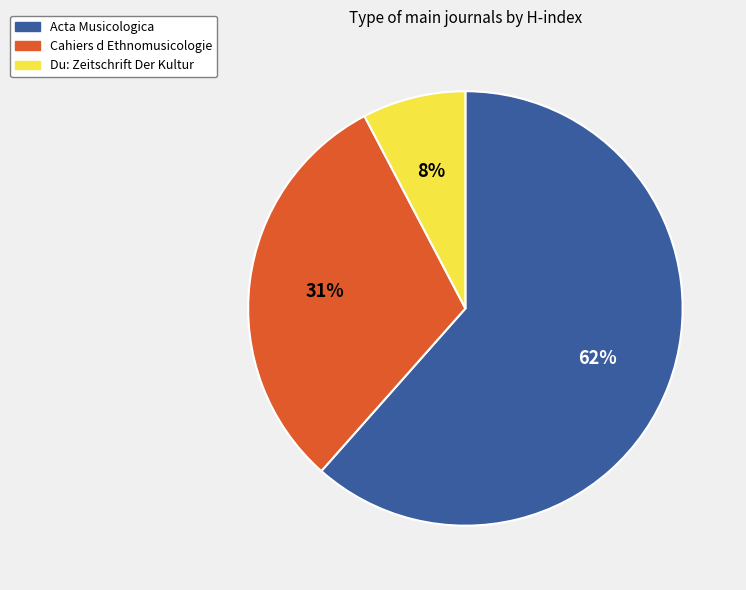

Which slice is the smallest?

Du: Zeitschrift Der Kultur